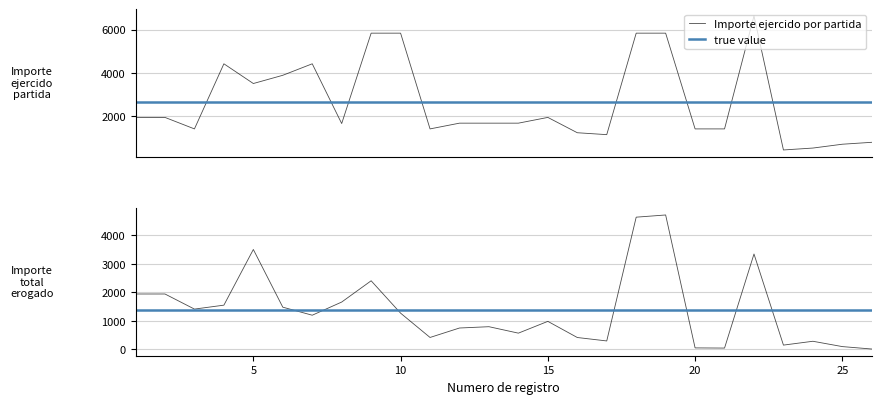

How many lines are shown in the chart?

2